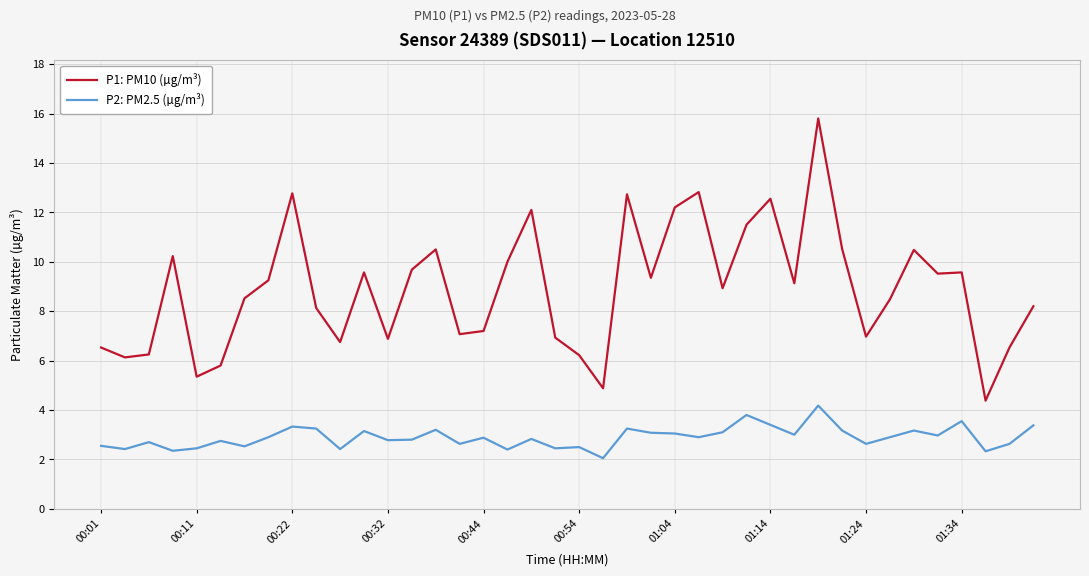

True or false: P1: PM10 (µg/m³) and P2: PM2.5 (µg/m³) cross at least once.

False